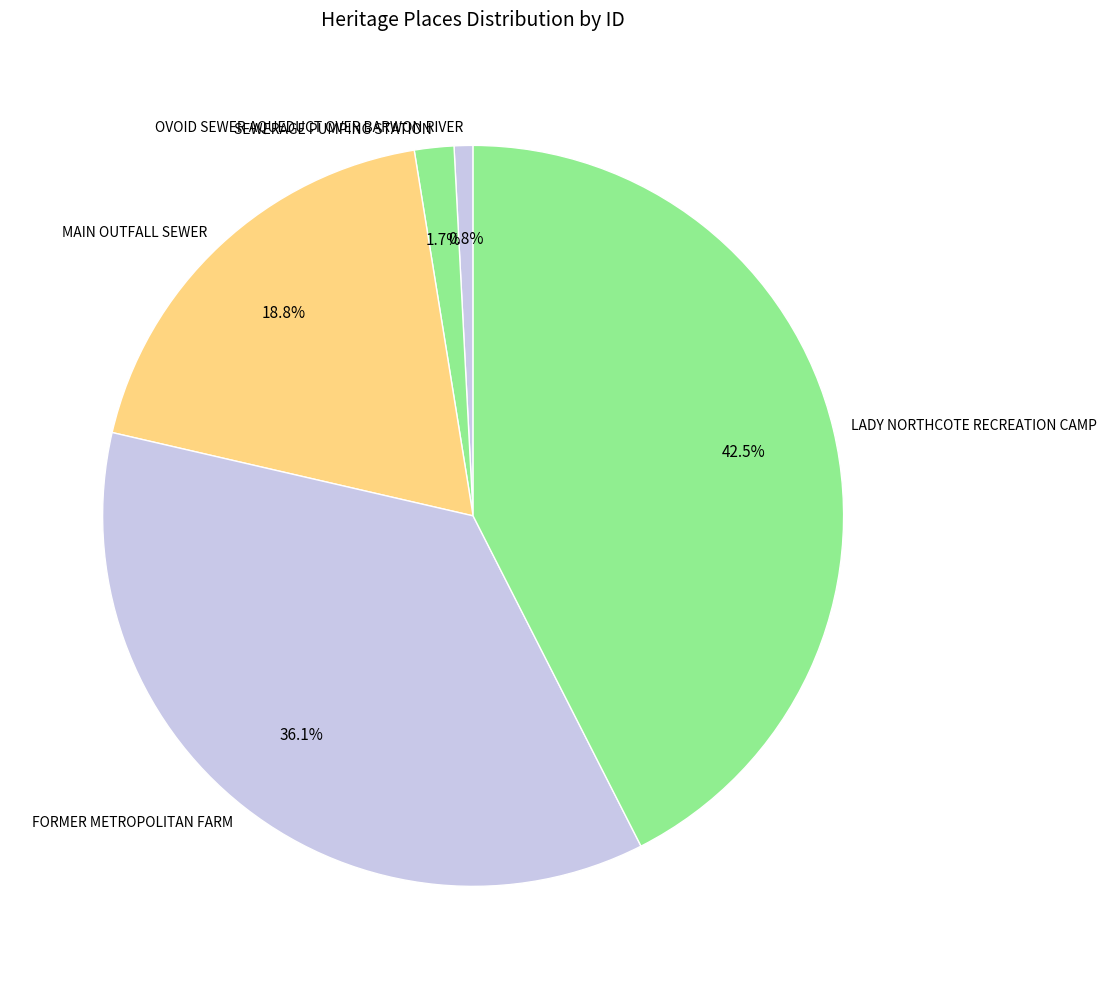

To the nearest percent, what portion does OVOID SEWER AQUEDUCT OVER BARWON RIVER represent?

1%